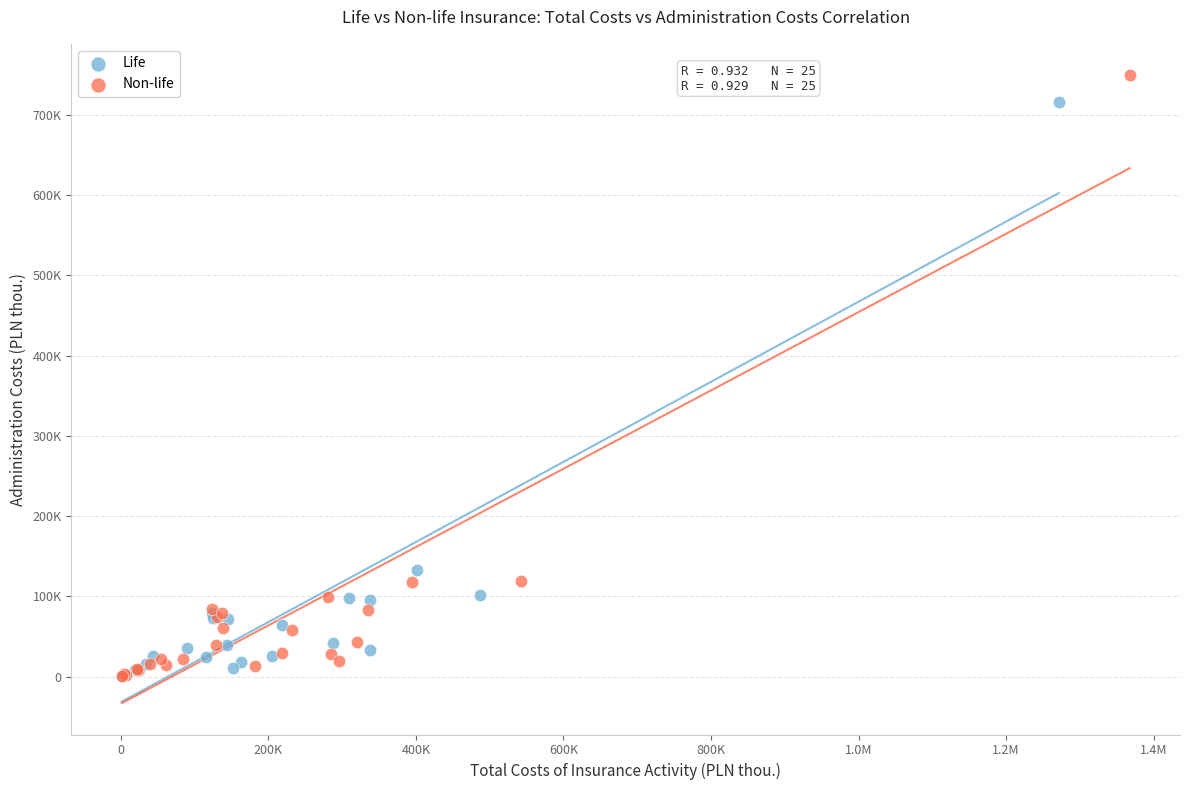

Which series contains the highest Y value?

Non-life